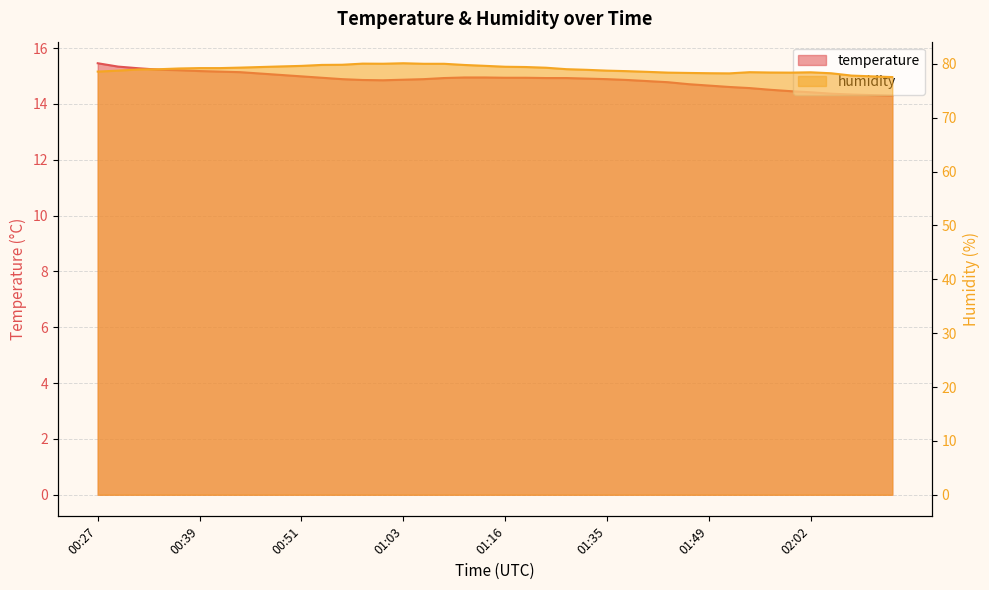

What are all the series names shown in the legend?

temperature, humidity